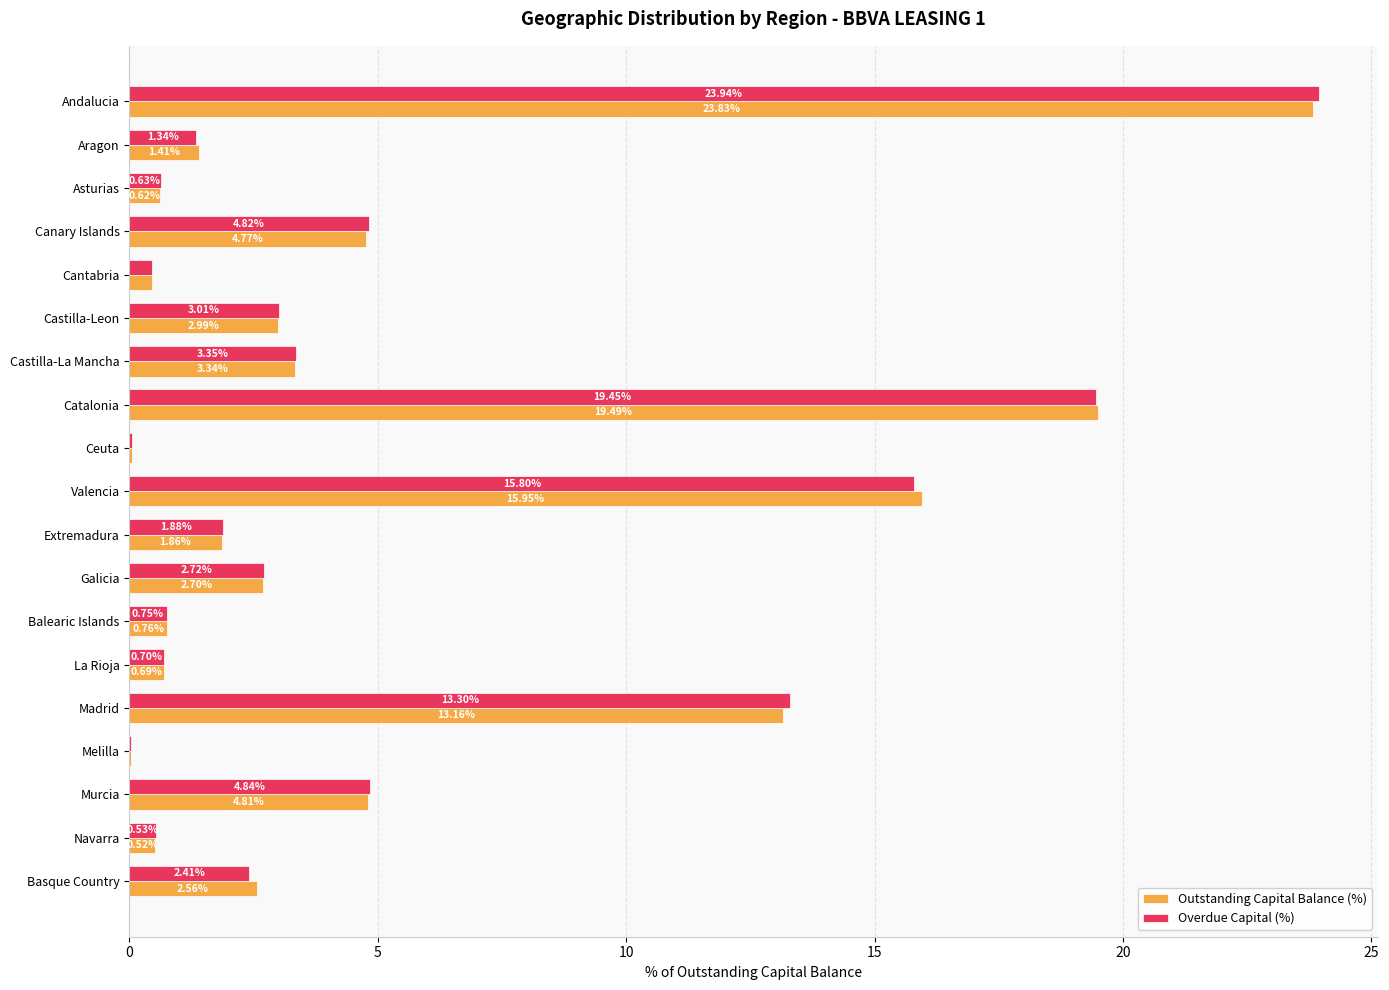

Which series changed the most between Catalonia and Melilla?

Outstanding Capital Balance (%)